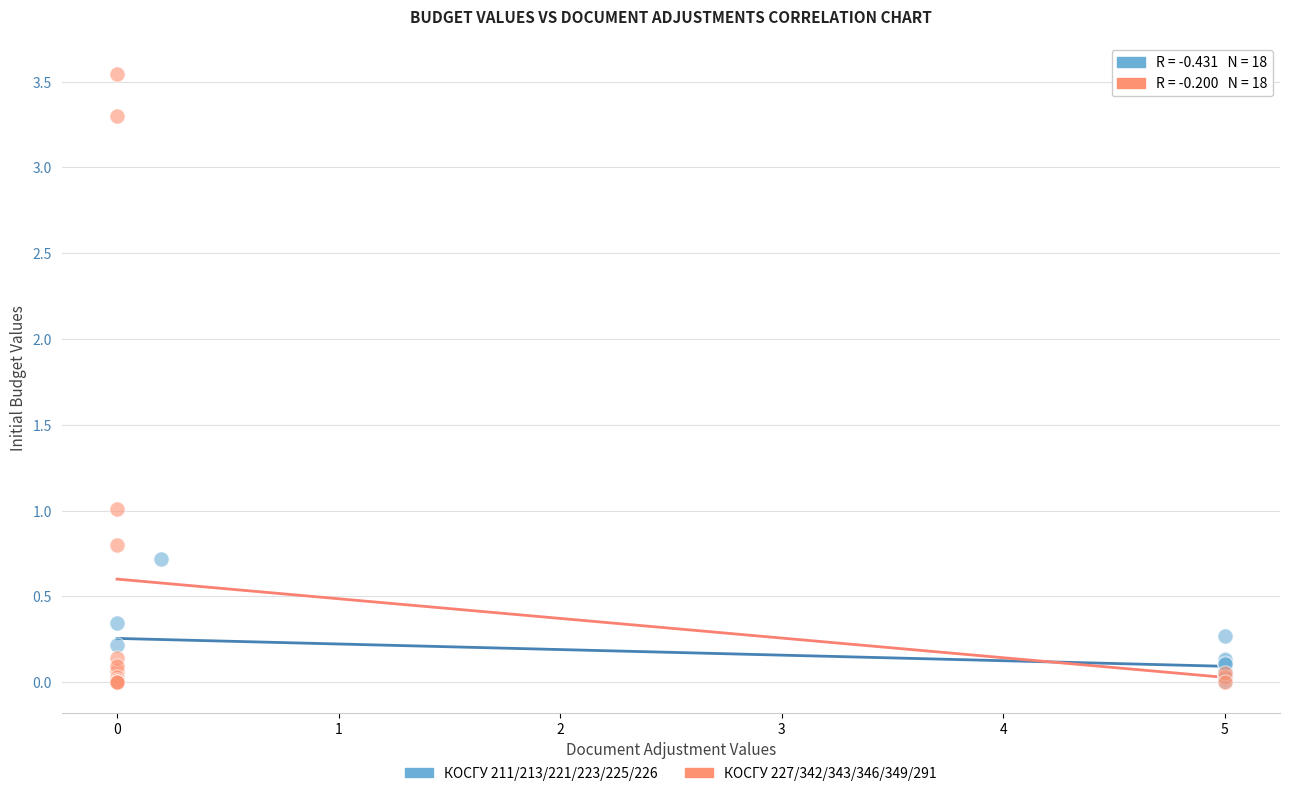

Which series has the widest spread of Y values?

КОСГУ 227/342/343/346/349/291